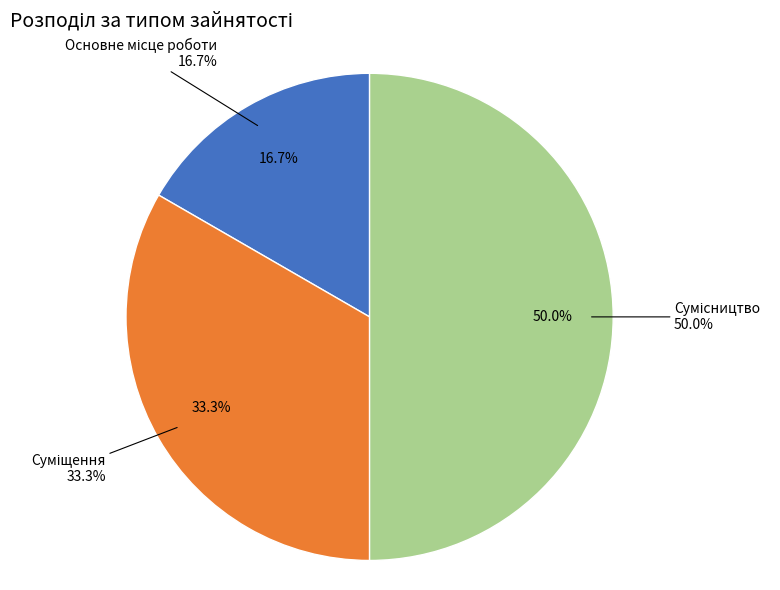

What portion of the pie excludes Основне місце роботи?

83.3%